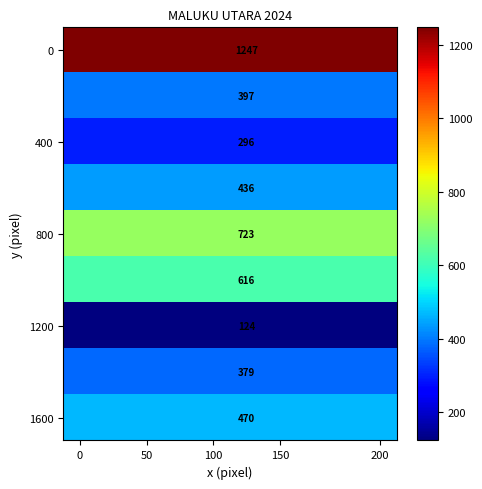

What is the greatest value displayed?

1247